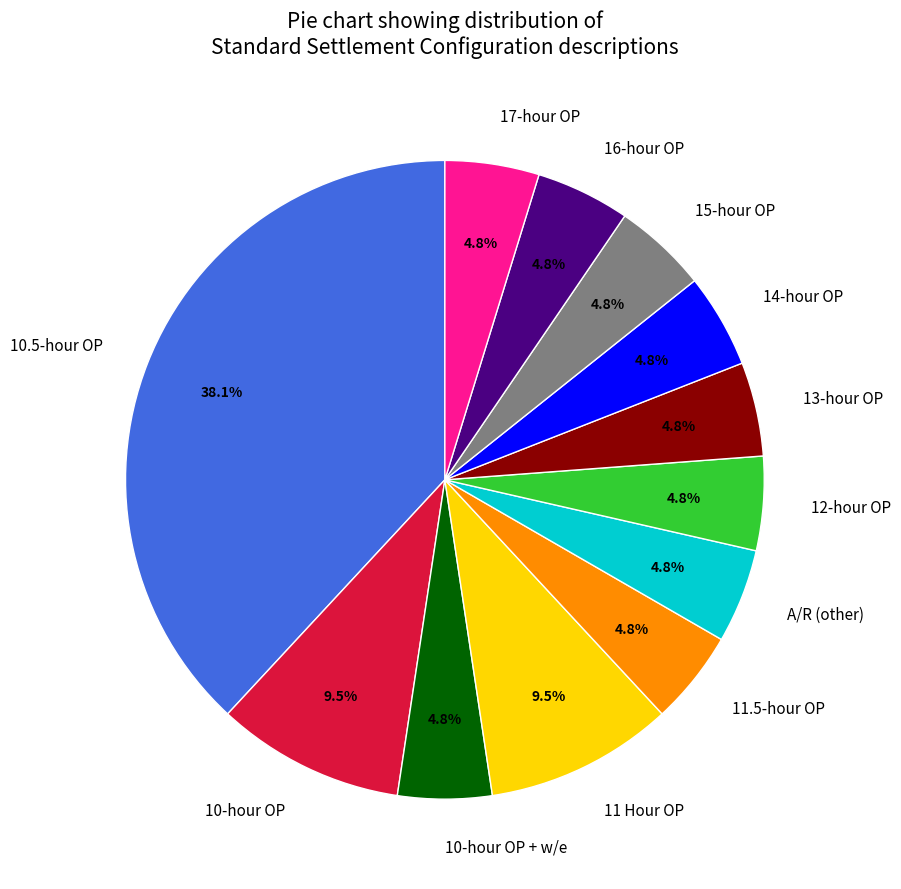

To the nearest percent, what is the difference between the largest and smallest slice percentages?

33%